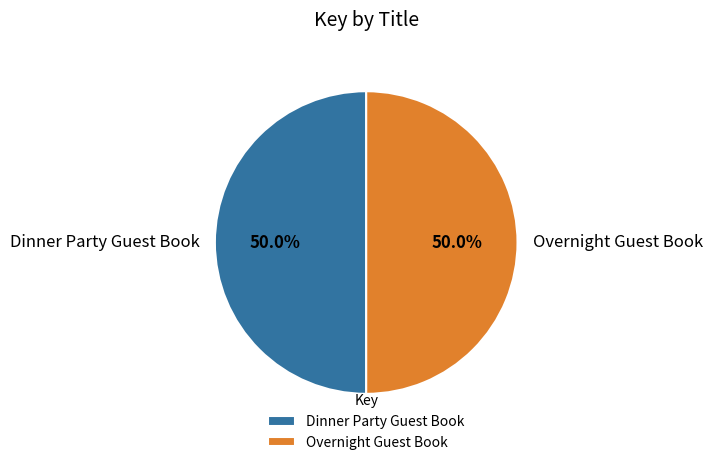

What percentage do Dinner Party Guest Book and Overnight Guest Book together represent?

100.0%